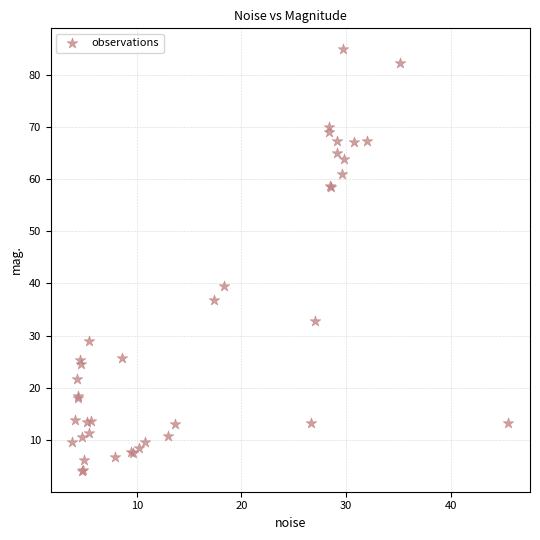

What Y value in the scatter plot is closest to 44?

39.4